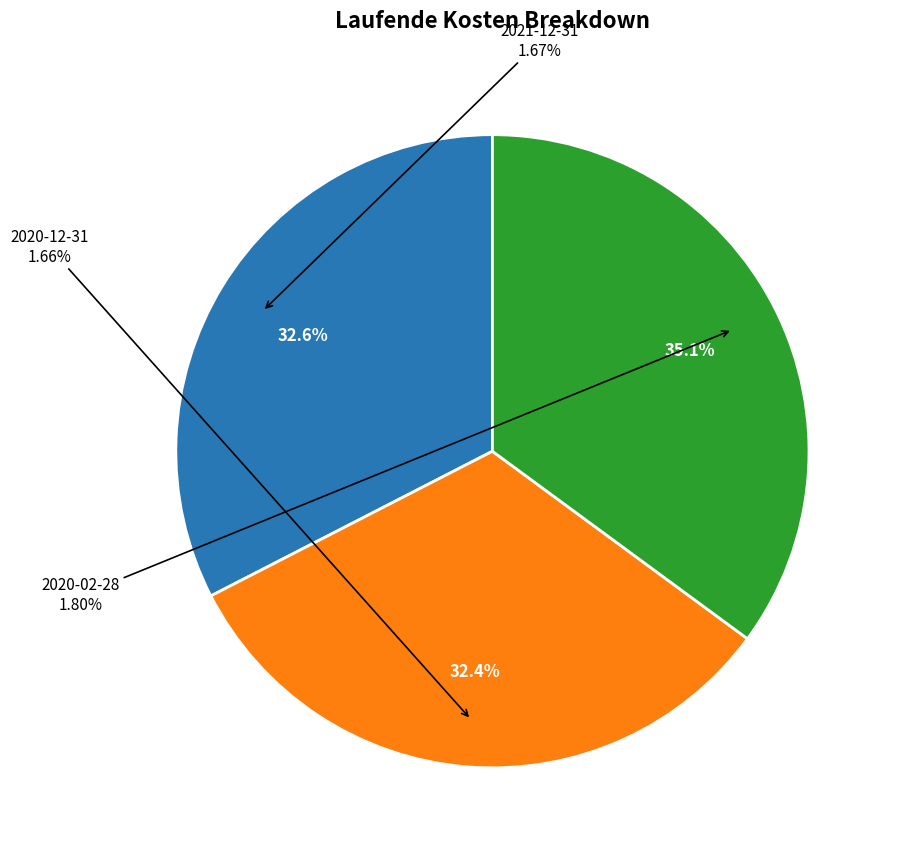

True or false: 2021-12-31 accounts for 45% of the total.

False